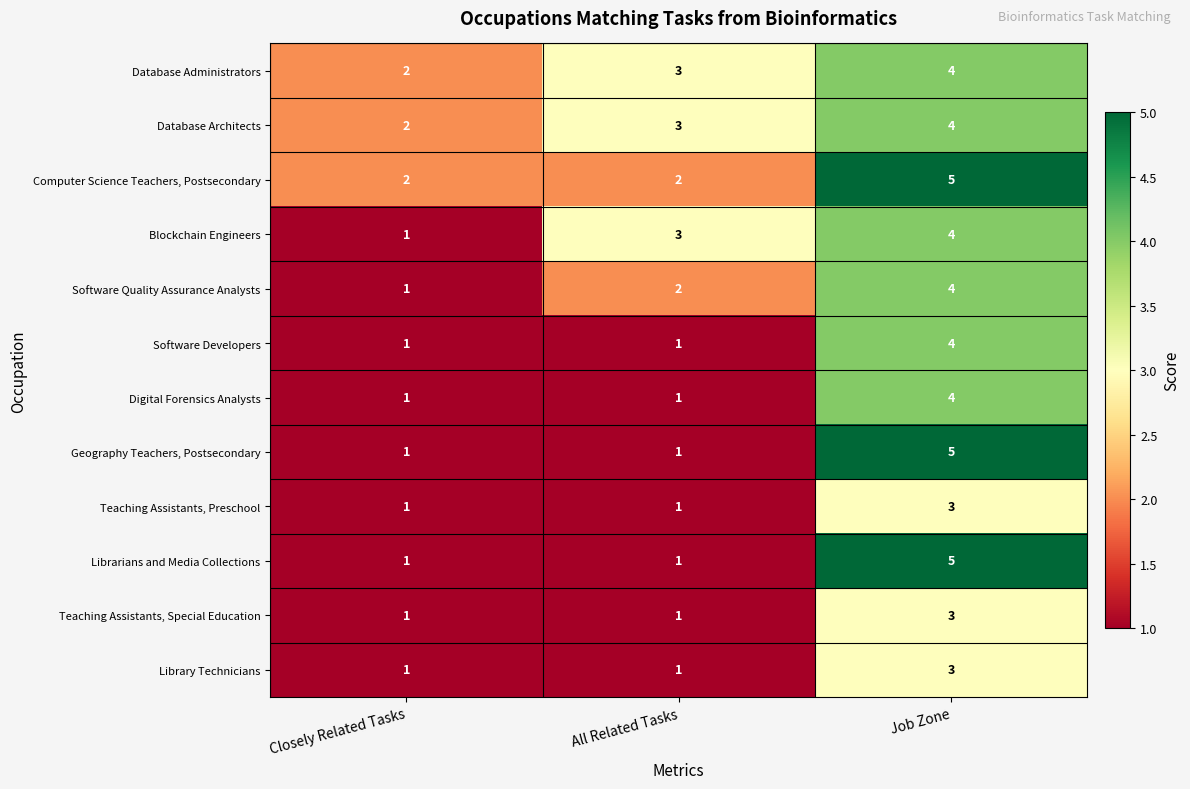

What is the difference between the maximum and second lowest values in the Computer Science Teachers, Postsecondary series?

3